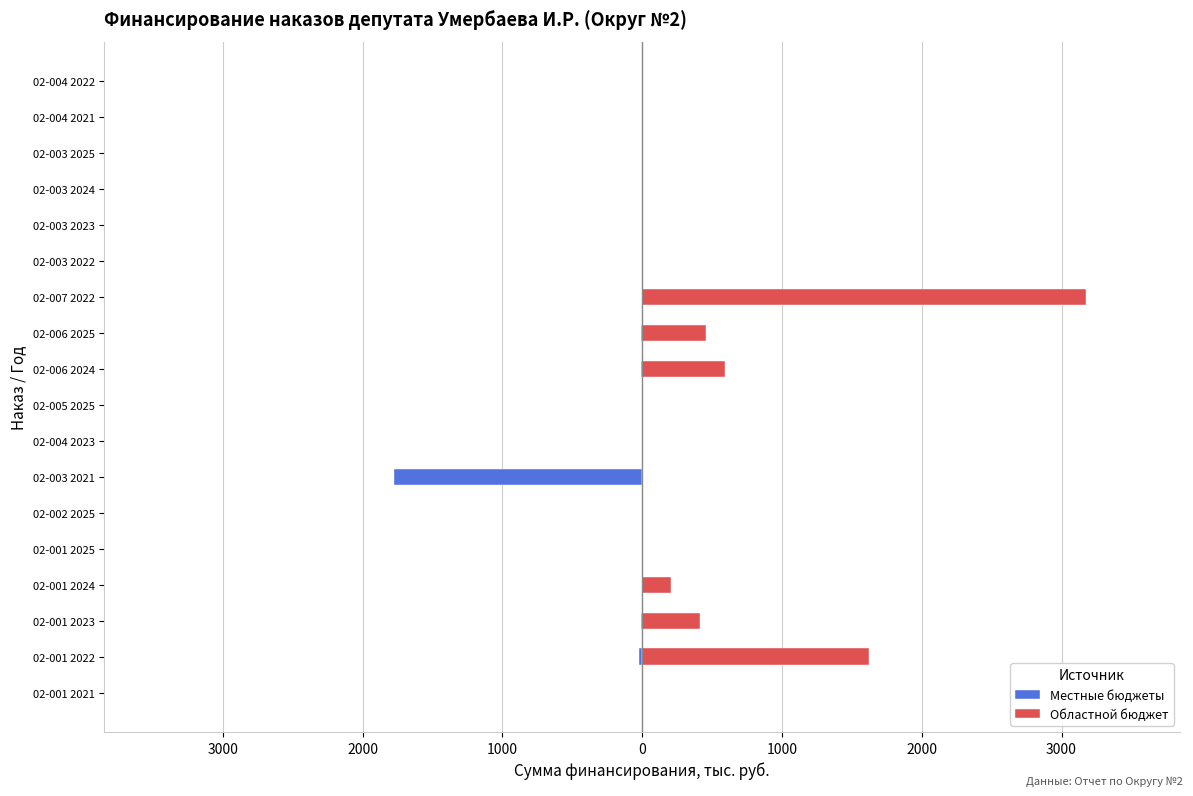

Is the value of Местные бюджеты at 02-003 2025 greater than the value of Областной бюджет at 02-003 2025?

No